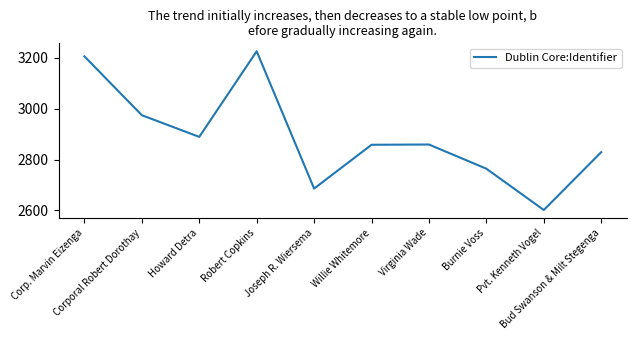

True or false: the data has more than 2 interior local peaks.

False